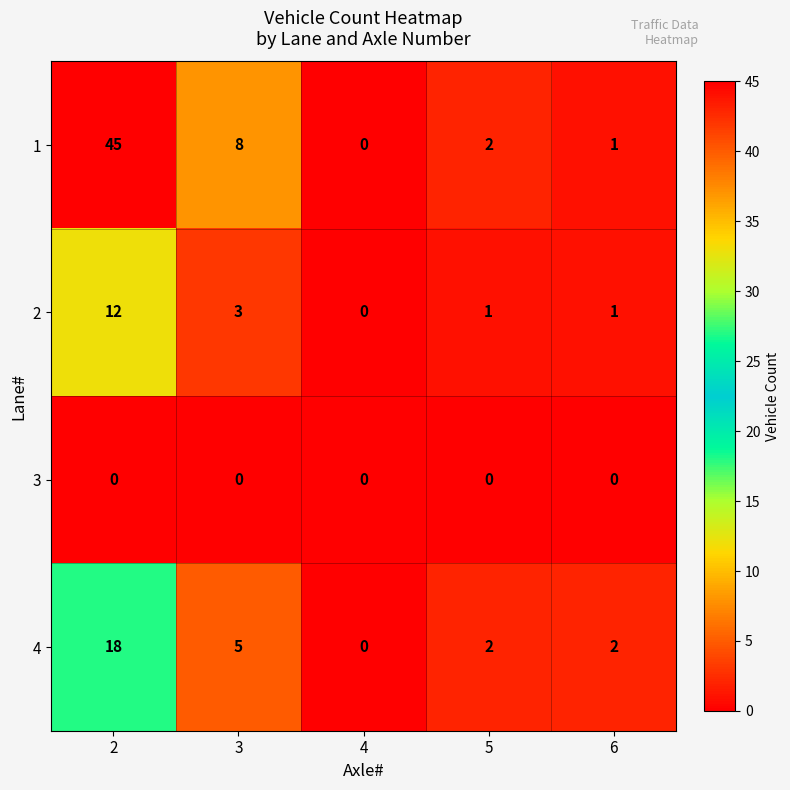

Is the value of 3 at 3 greater than the value of 2 at 3?

No